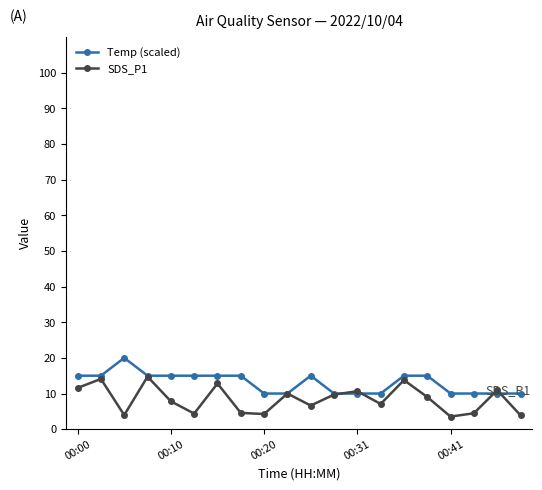

In SDS_P1, how many points are lower than both neighbors (excluding endpoints)?

6